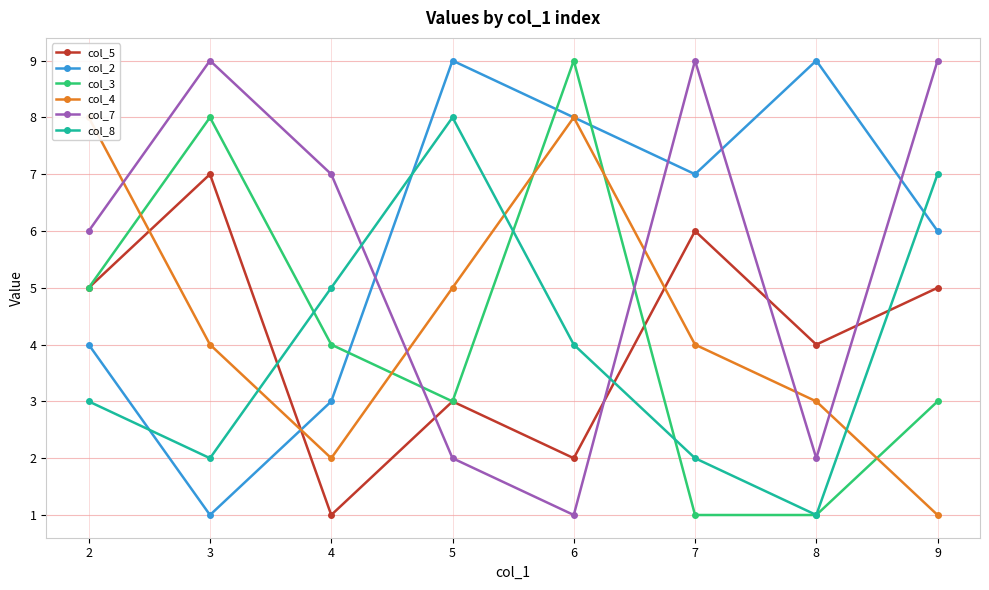

Which series changed the most between 2 and 5?

col_2